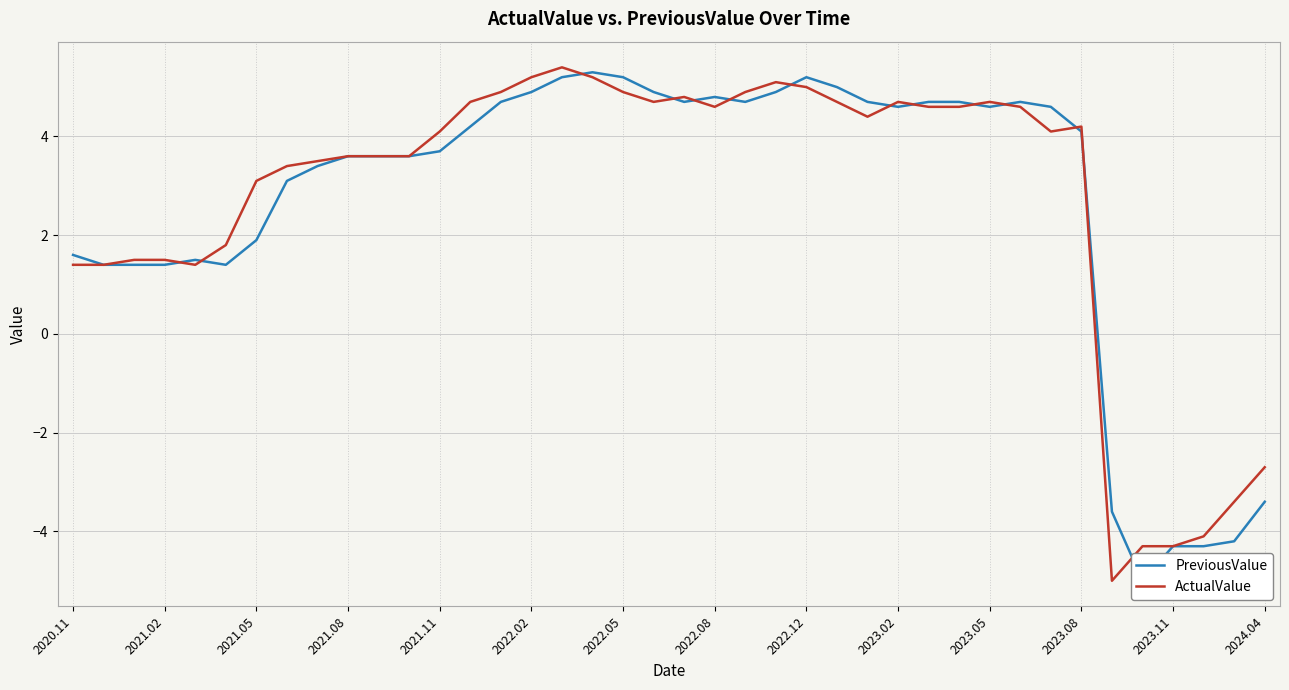

Between 20 and 37, which series saw the biggest shift?

PreviousValue